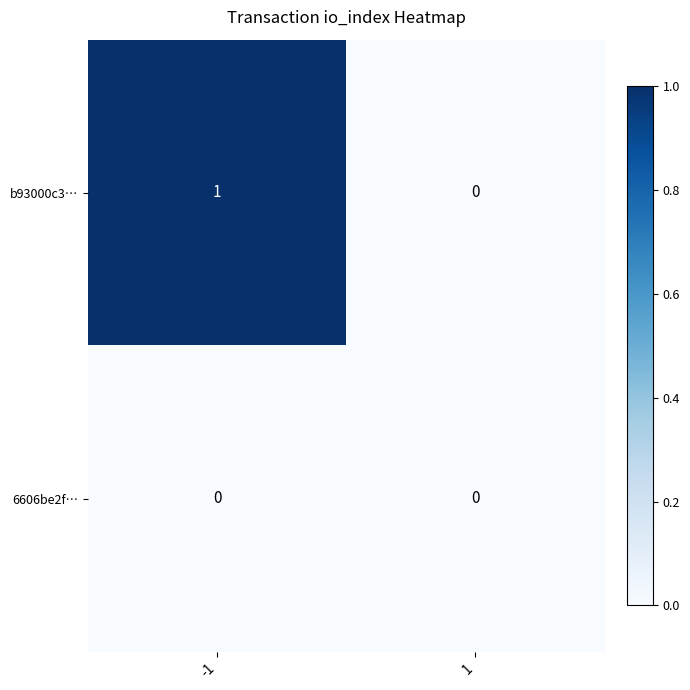

Which series has the largest total across all categories?

b93000c3…